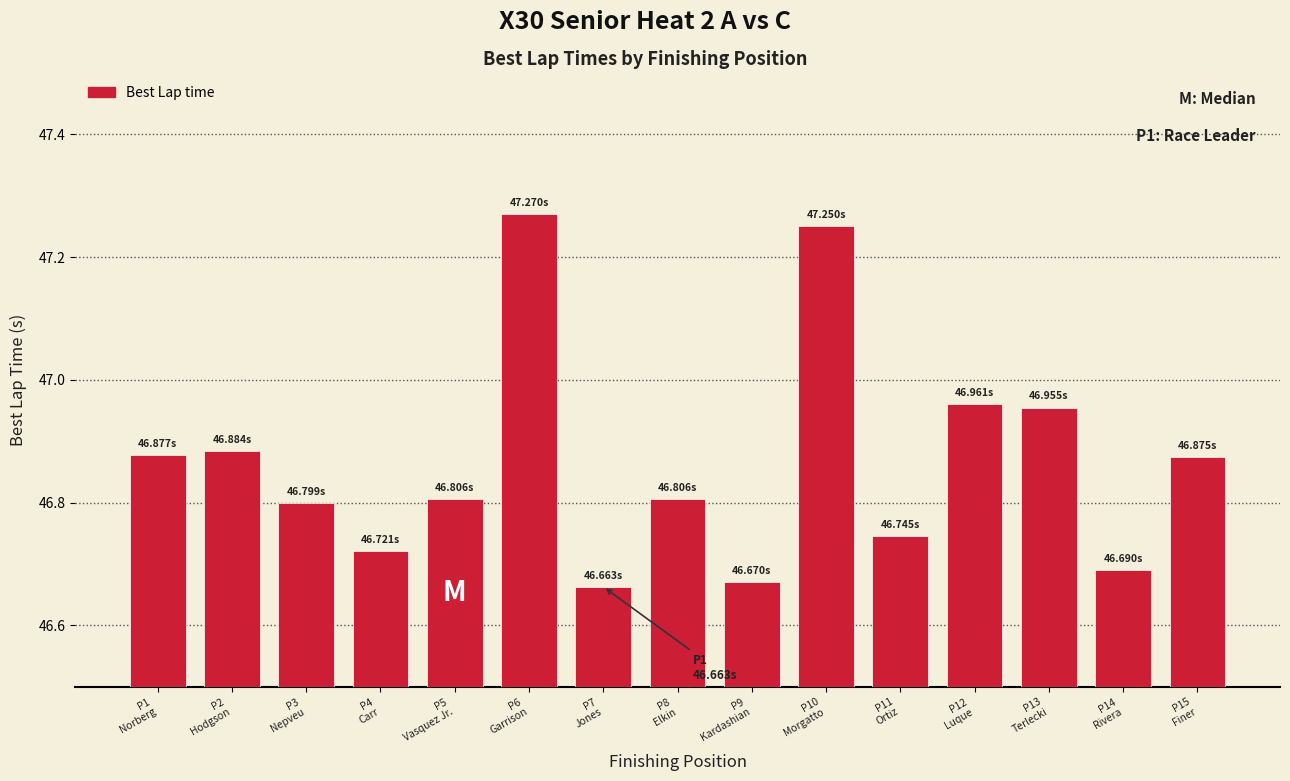

What is the difference between the maximum and minimum values?

0.6